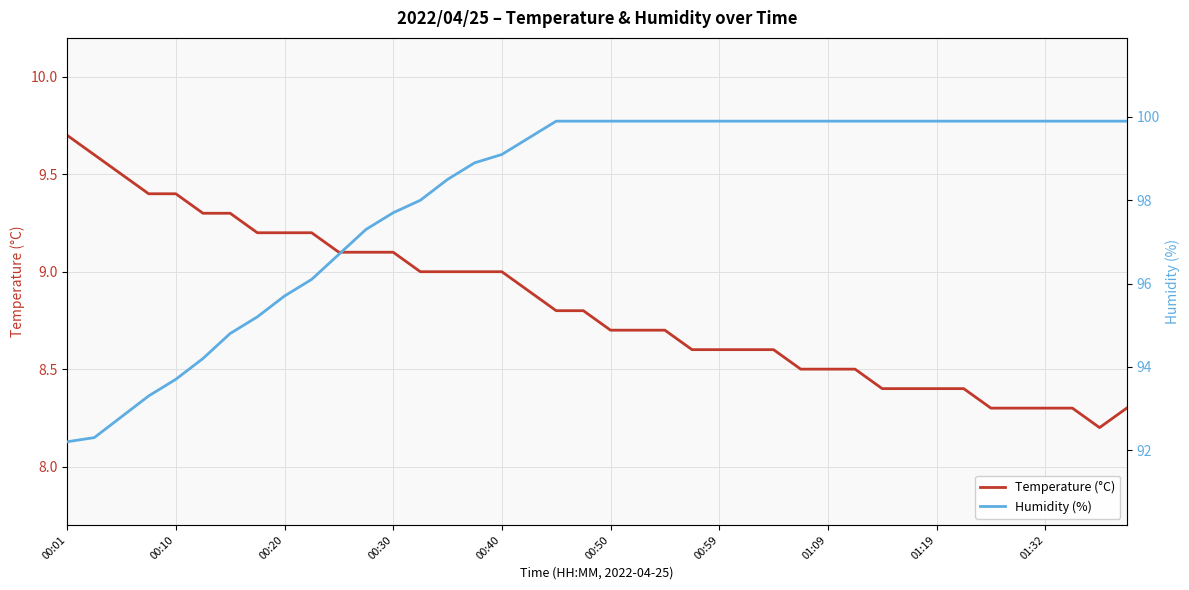

What are all the series names shown in the legend?

Temperature (°C), Humidity (%)